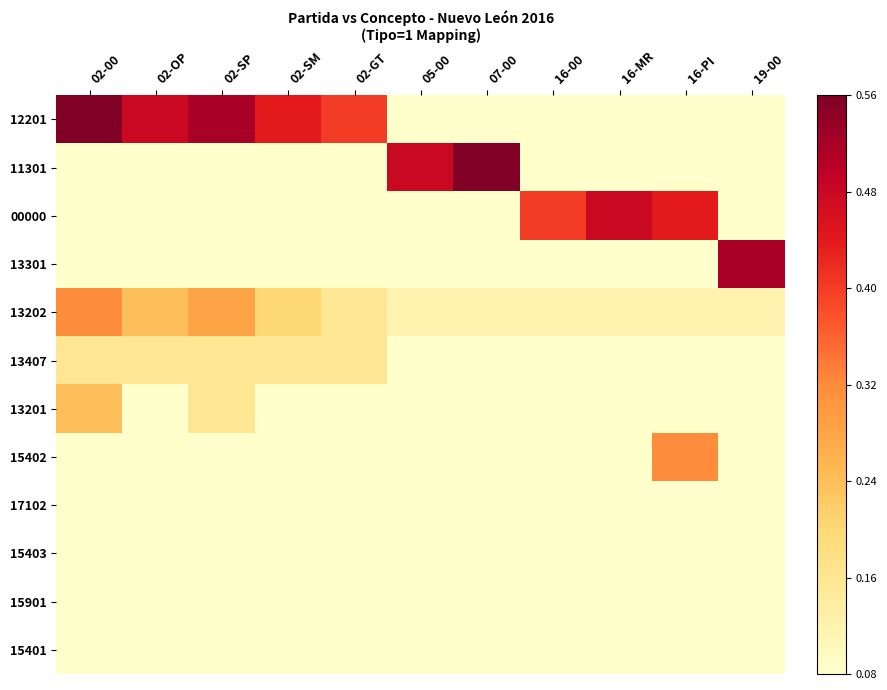

What is the total value across all series at 02-SP?

1.8